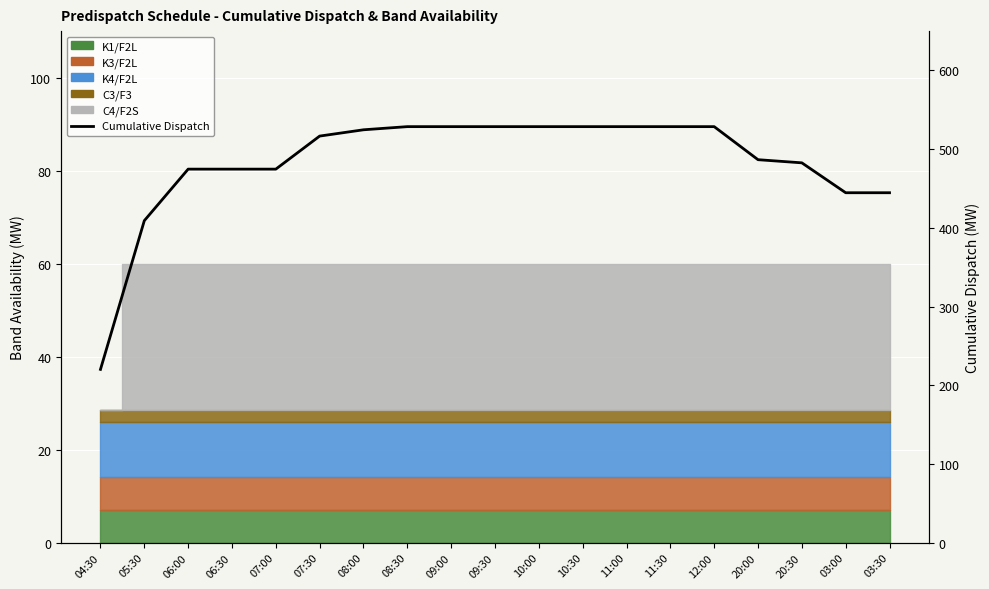

What is the difference between the values at 03:00 and 08:00?

80.0